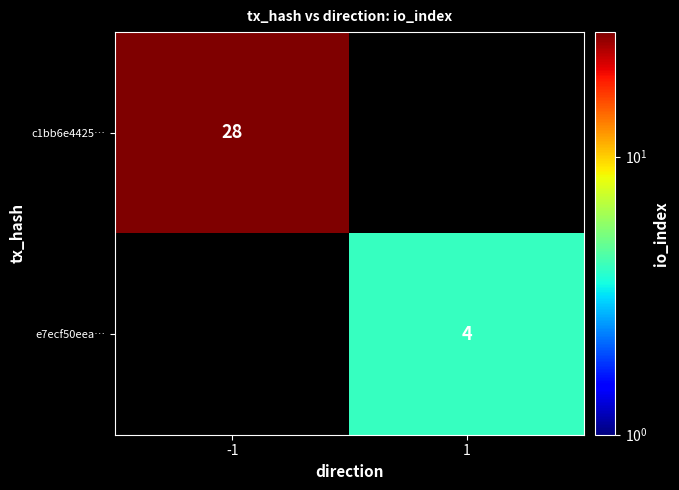

What is the greatest value displayed?

28.0